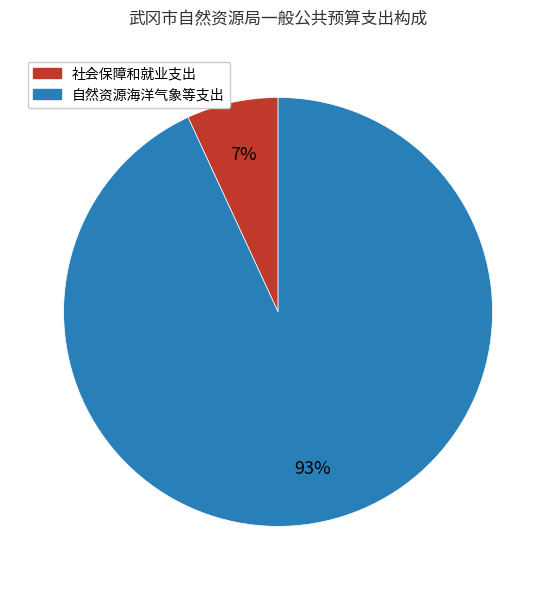

What is the largest slice in the pie chart?

自然资源海洋气象等支出